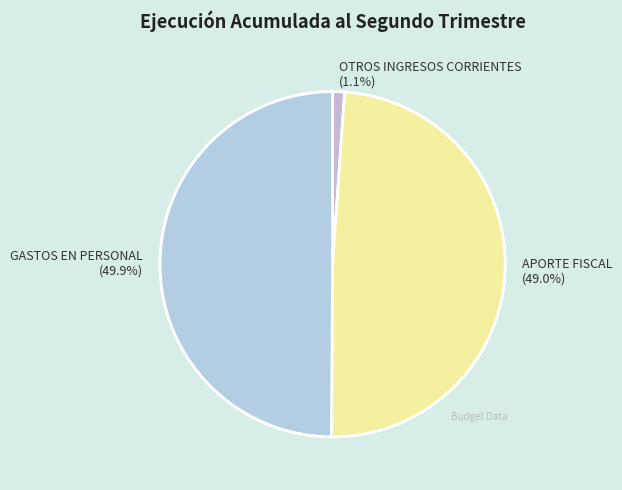

To the nearest percent, what is the difference between the OTROS INGRESOS CORRIENTES and GASTOS EN PERSONAL slice percentages?

49%